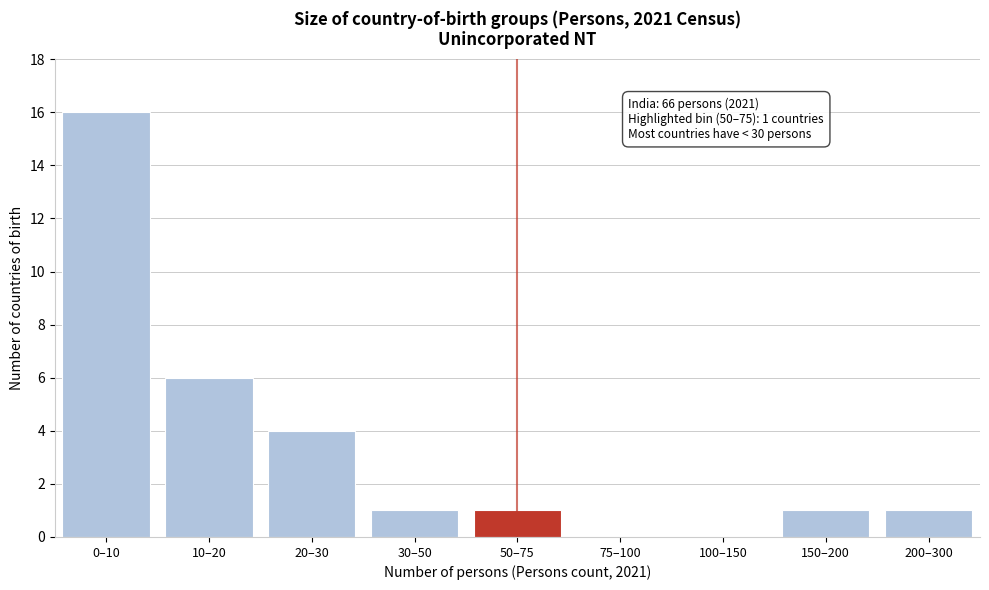

Reading left to right, what are all the values shown in this chart?

0–10=16	10–20=6	20–30=4	30–50=1	50–75=1	75–100=0	100–150=0	150–200=1	200–300=1